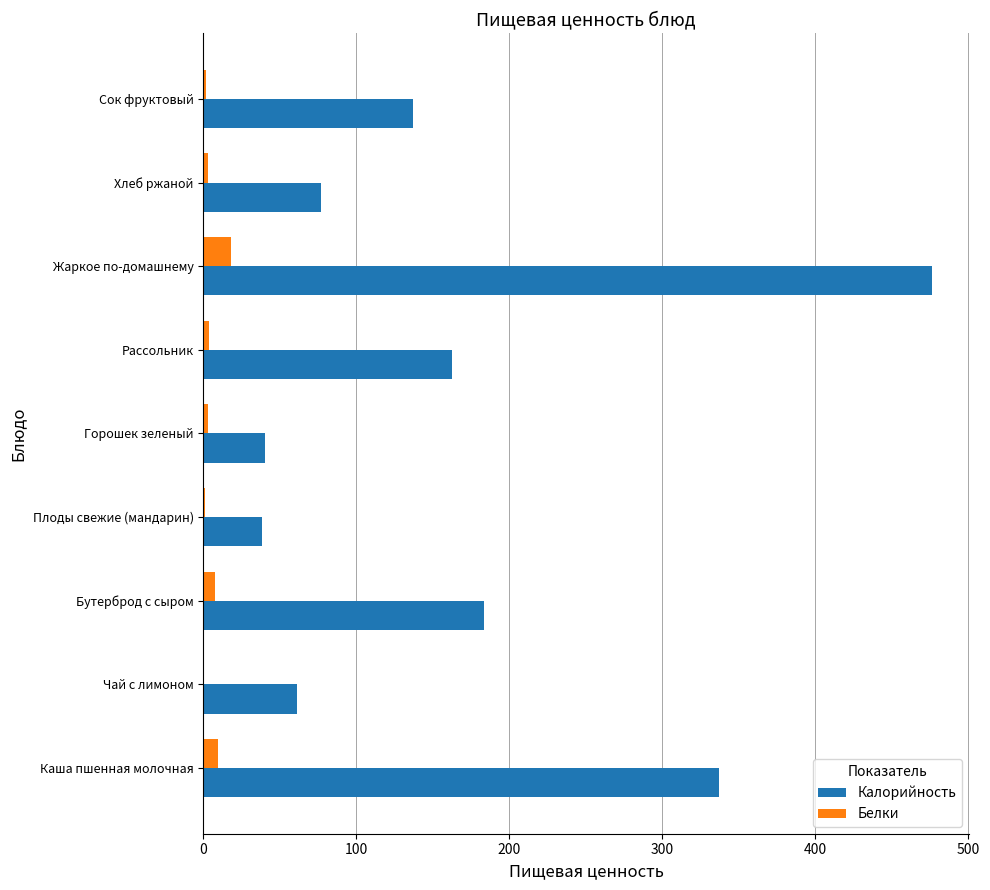

Between Каша пшенная молочная and Рассольник, which series saw the biggest shift?

Калорийность